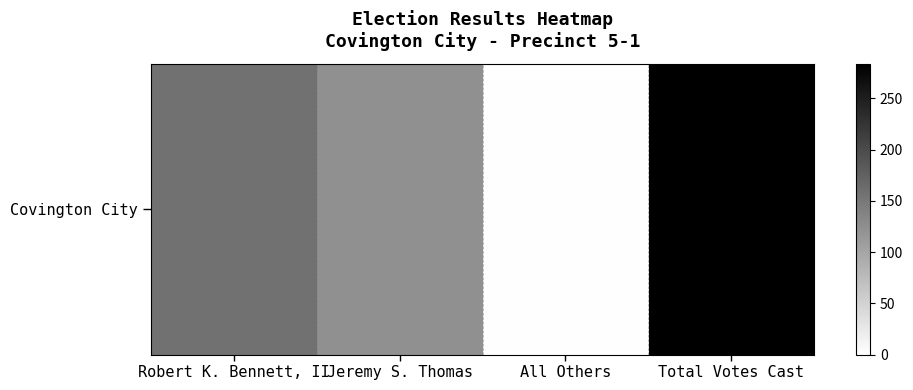

What is the smallest value displayed?

2